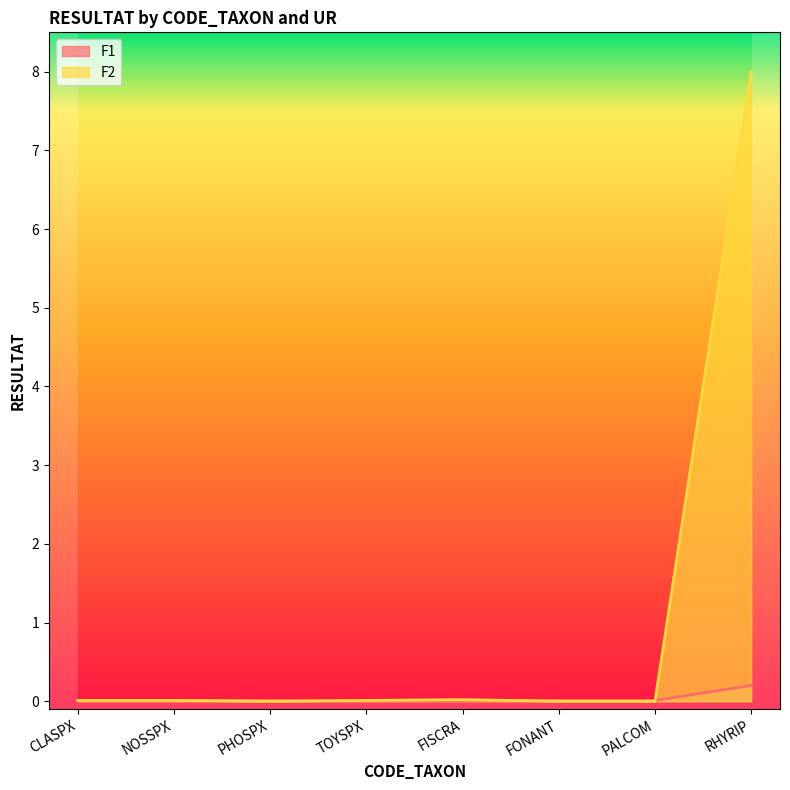

Which series has the largest total across all categories?

F2